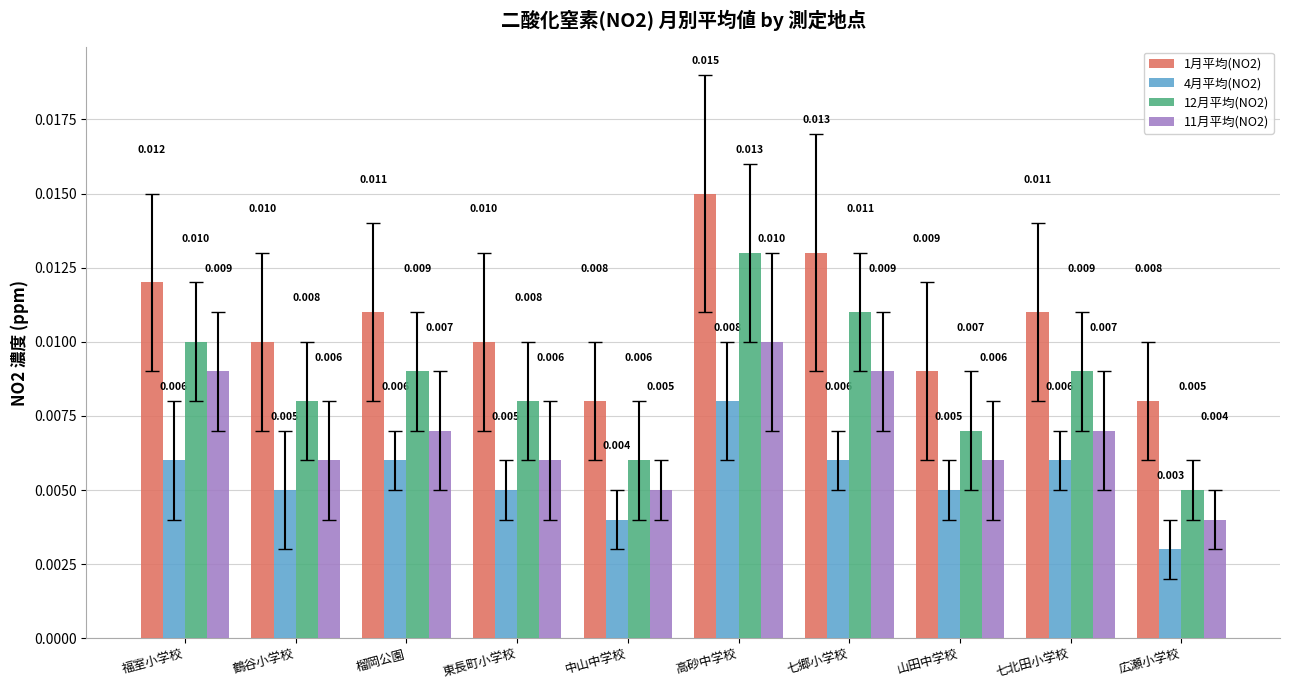

Rank the series by their average value, from lowest to highest.

4月平均(NO2), 11月平均(NO2), 12月平均(NO2), 1月平均(NO2)